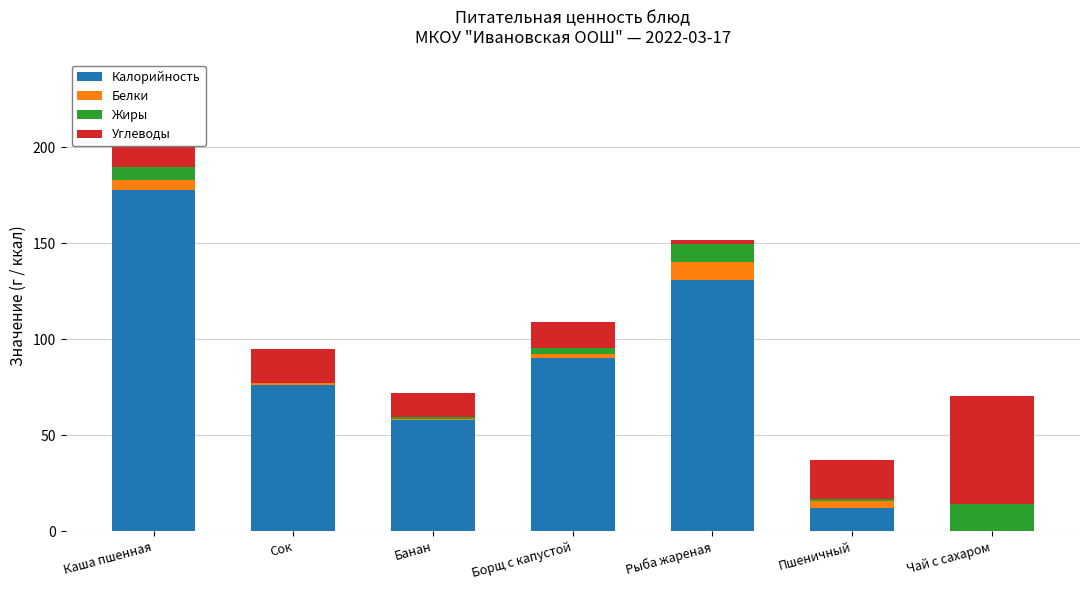

Are the bars horizontal?

No